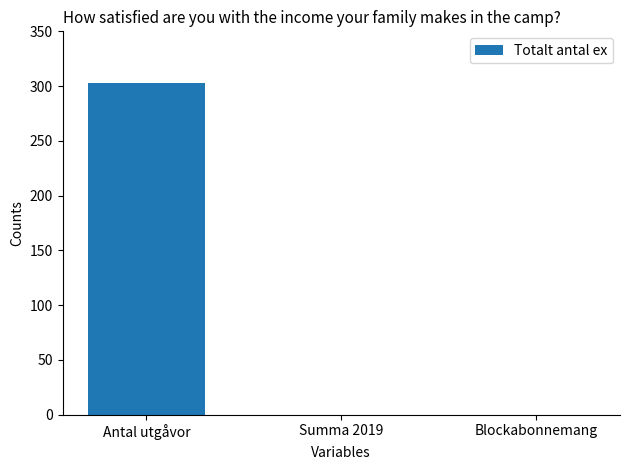

Between Antal utgåvor and Summa 2019, which is larger?

Antal utgåvor